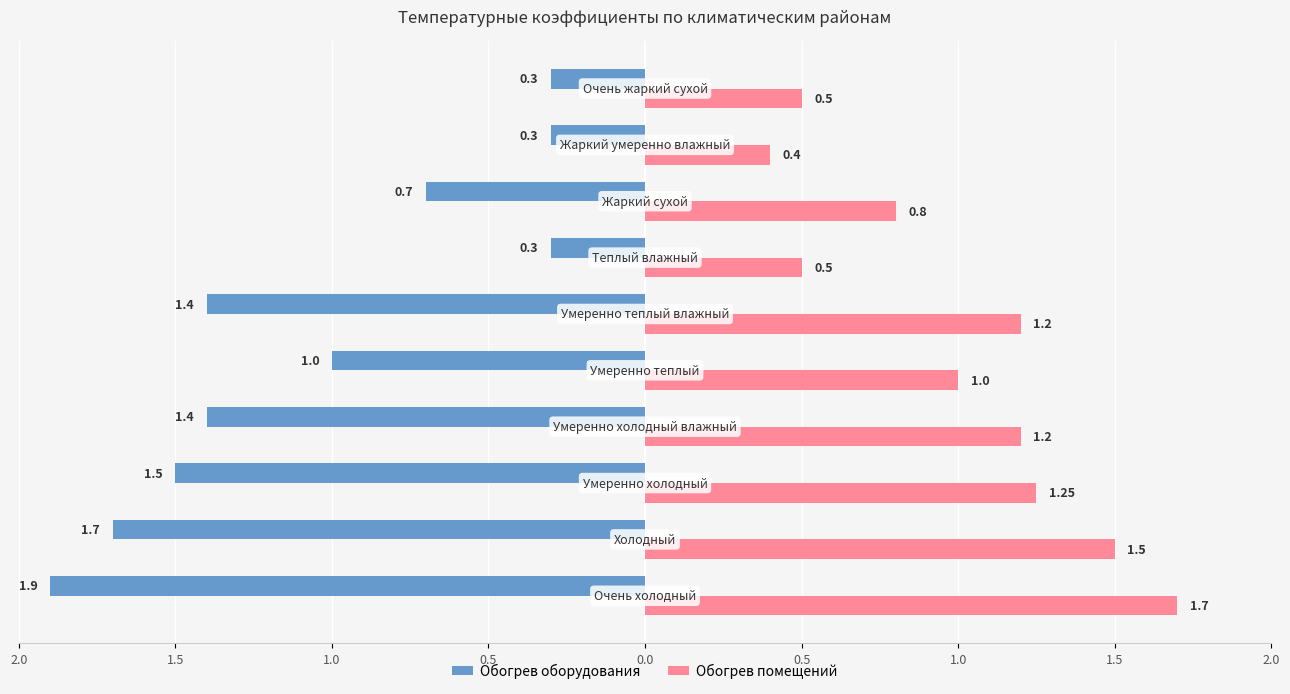

What is the sum of all Обогрев помещений values?

10.1